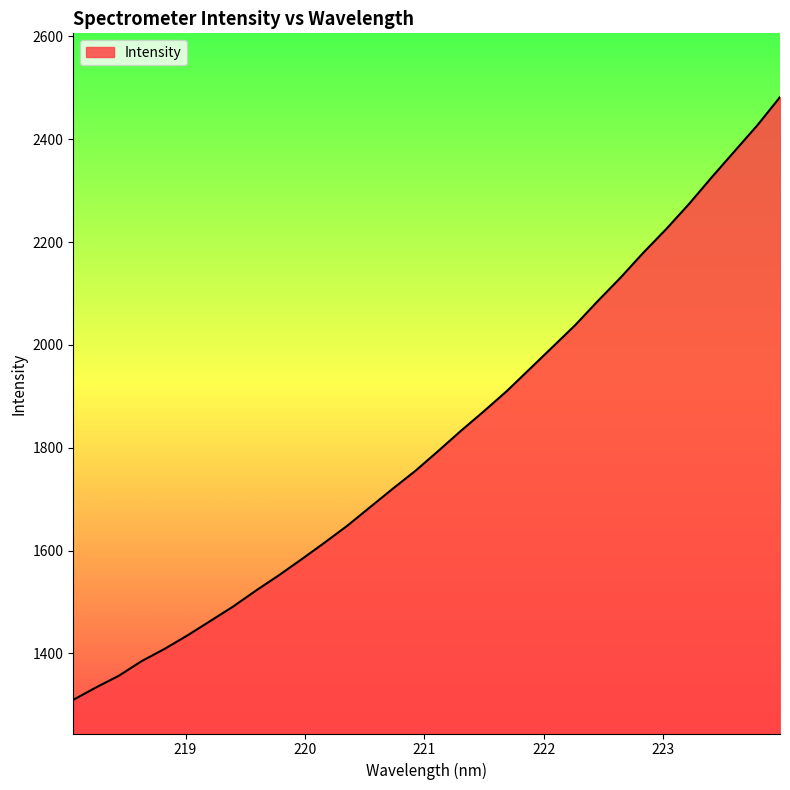

What is the smallest value displayed?

1309.5